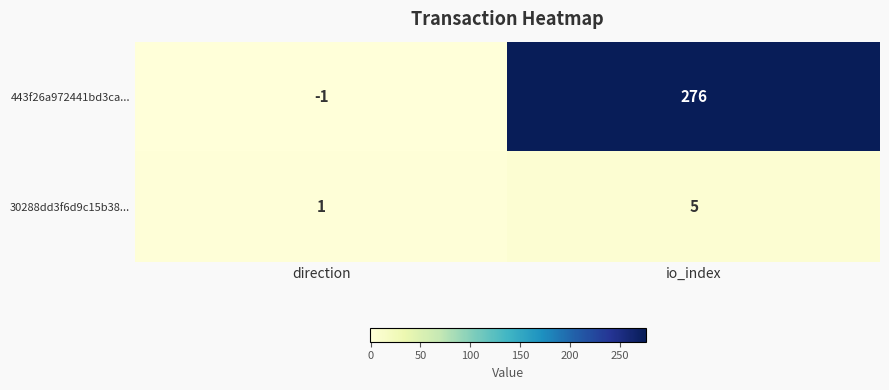

The value of 30288dd3f6d9c15b38... at io_index is 5. True or false?

True